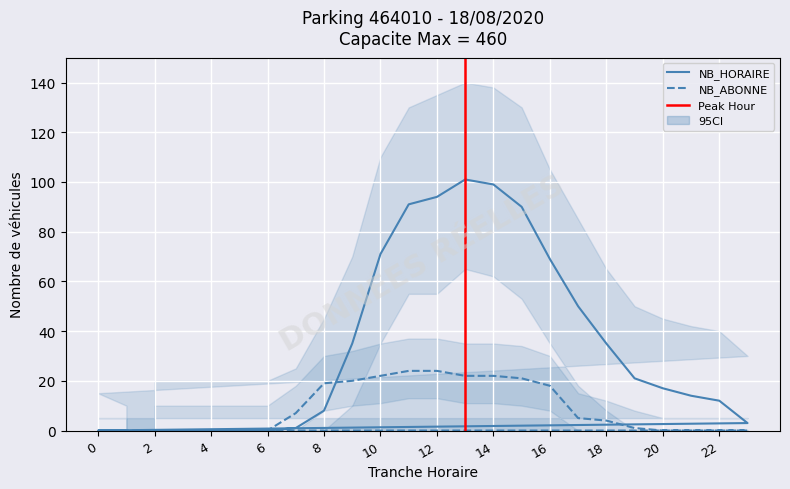

How many times do NB_ABONNE and NB_HORAIRE cross each other?

1